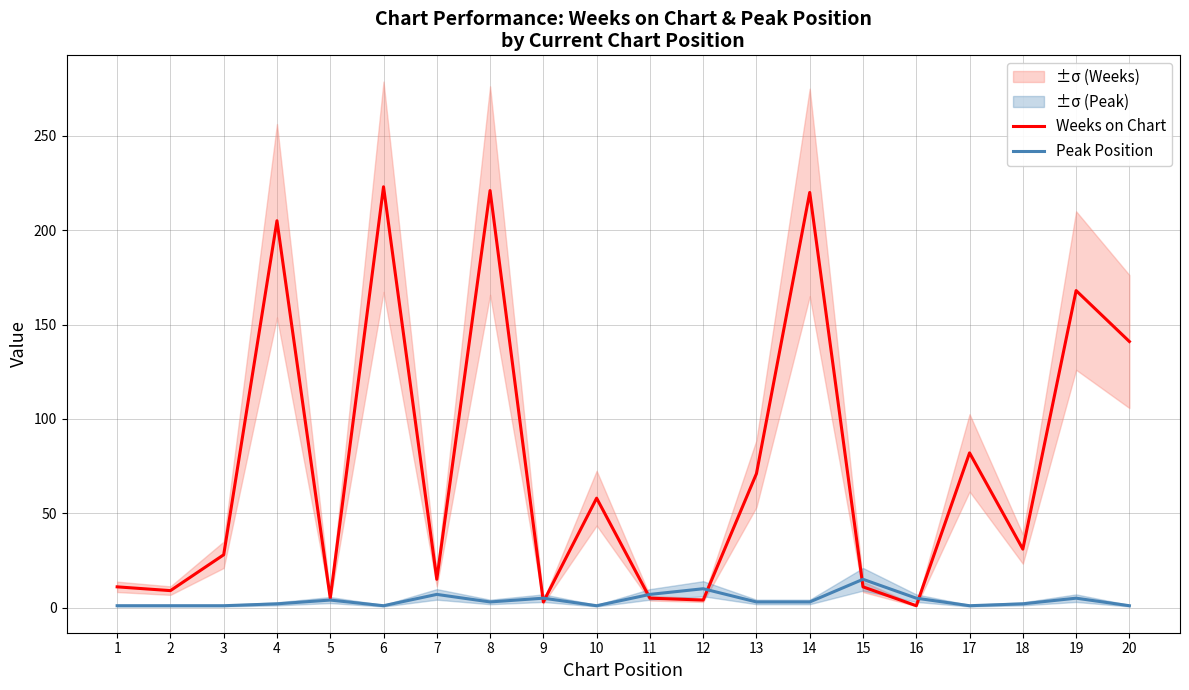

Which category has the lowest value in the Peak Position series?

1